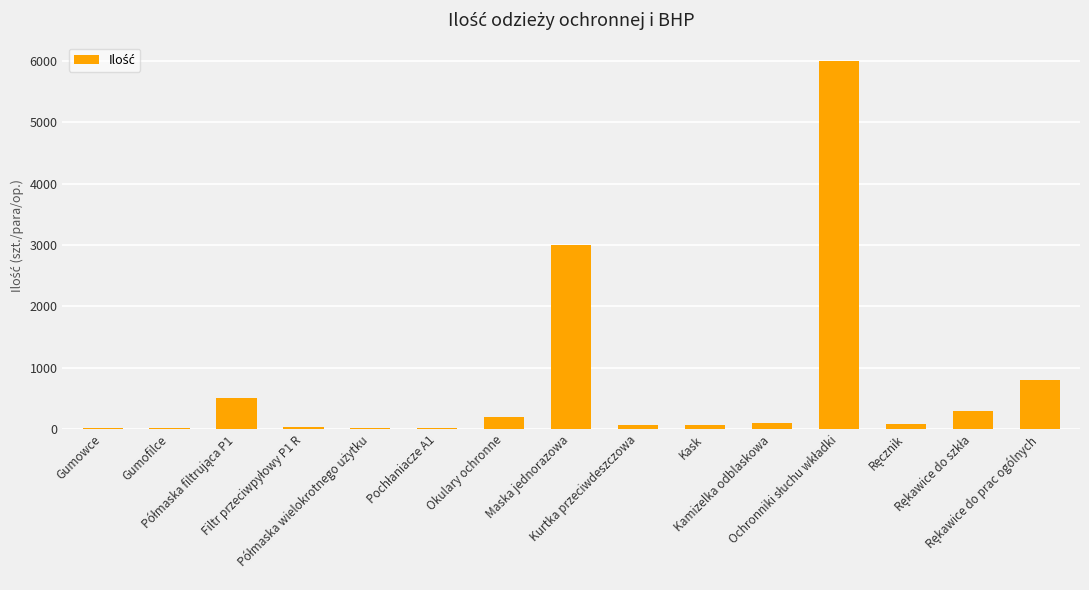

What is the sum of all values?

11194